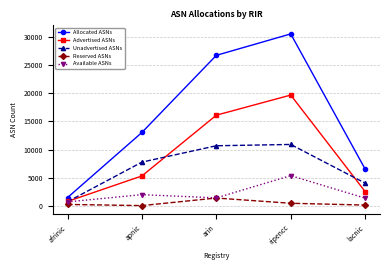

How many lines are shown in the chart?

5